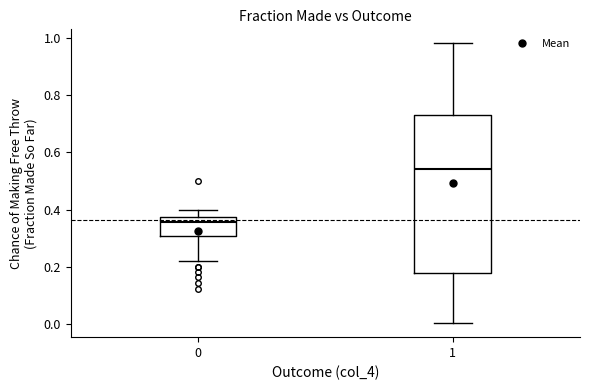

Reading left to right, read every box against the y-axis: the position of its median line, the range the box covers, and the ends of its whiskers. The values are not printed on the chart, so give them approximately, as read against the axis.

0: median 0.36, box 0.30 to 0.38, whiskers 0.22 to 0.40
1: median 0.54, box 0.18 to 0.72, whiskers 0.00 to 0.98